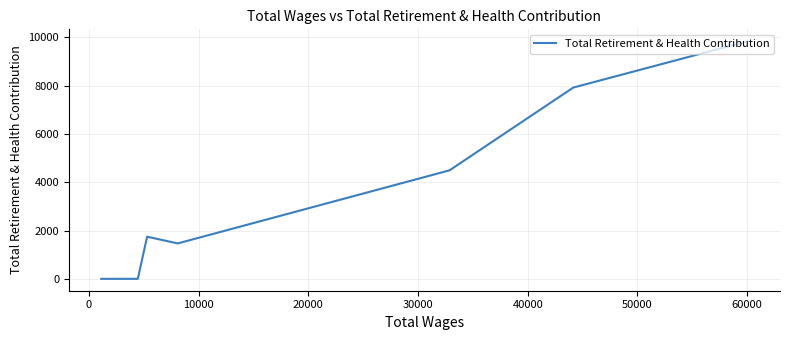

How many series are shown in this chart?

1